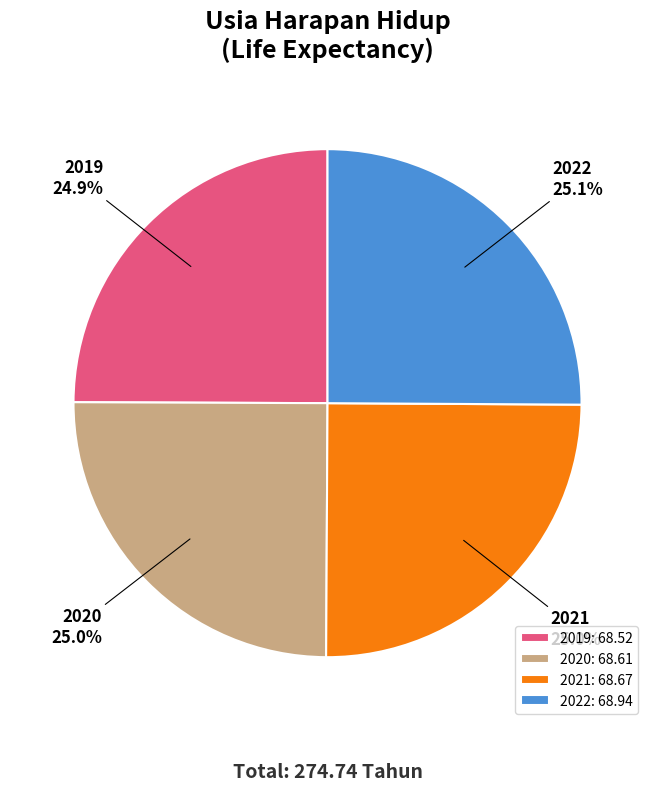

What is the ratio of the value at 2020 to the value at 2019?

1.0